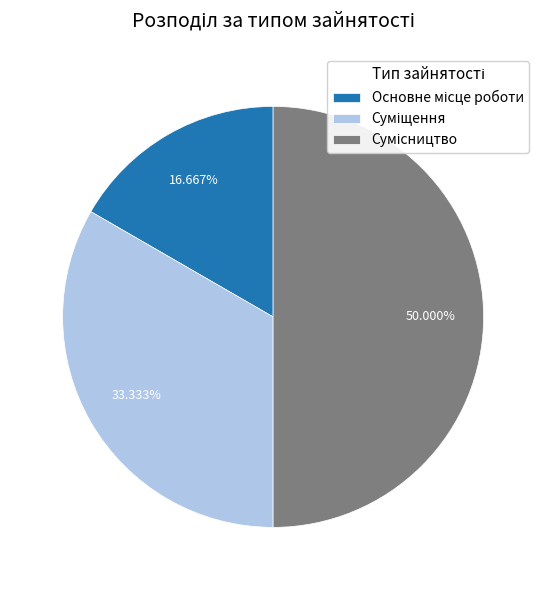

How many slices are in this pie chart?

3